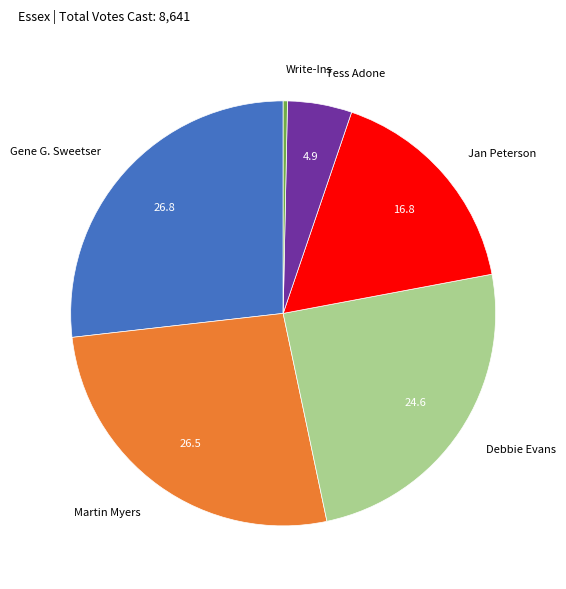

What is the smallest slice in the pie chart?

Write-Ins